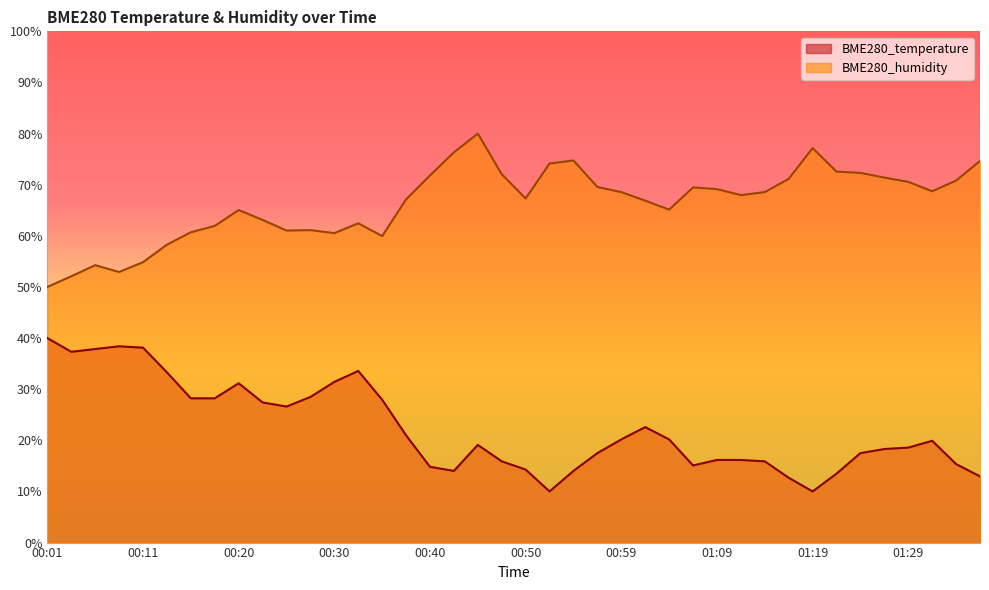

Which series has the largest range (max minus min)?

BME280_temperature